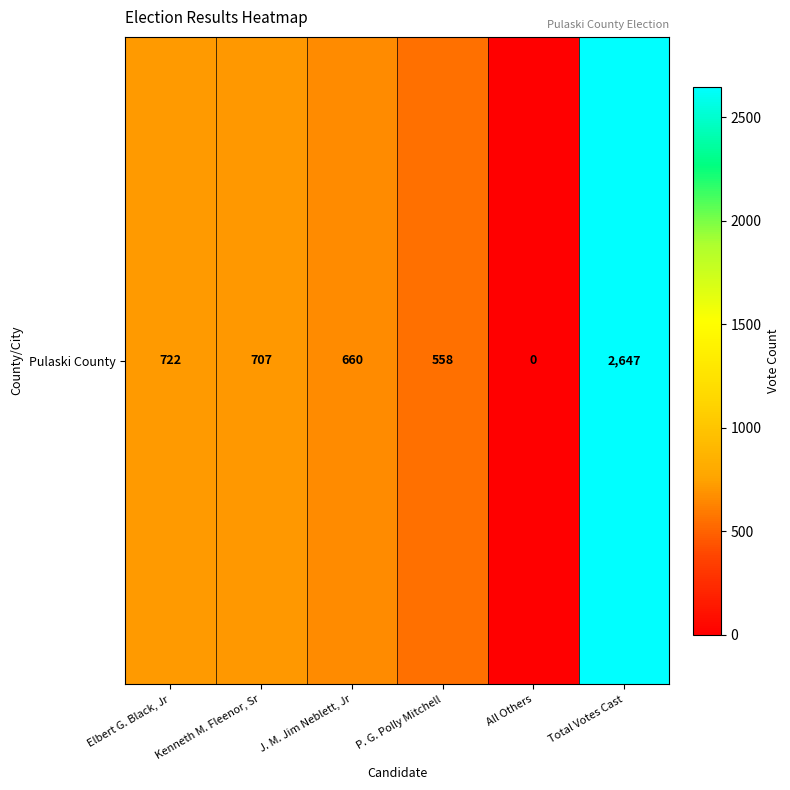

Between J. M. Jim Neblett, Jr and Kenneth M. Fleenor, Sr, which is larger?

Kenneth M. Fleenor, Sr